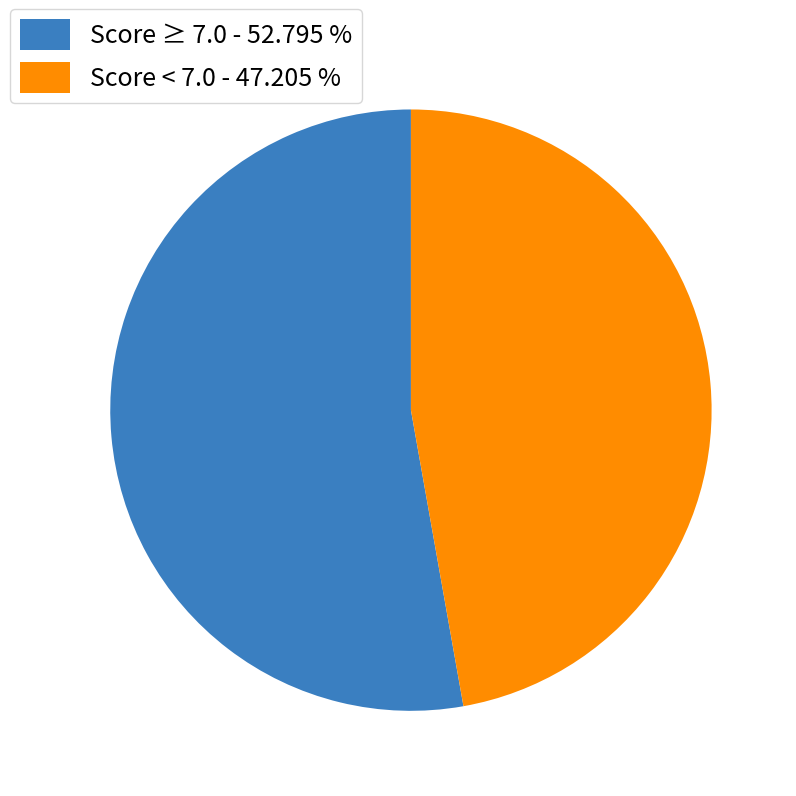

Which slice is the largest?

Score ≥ 7.0 - 52.795 %